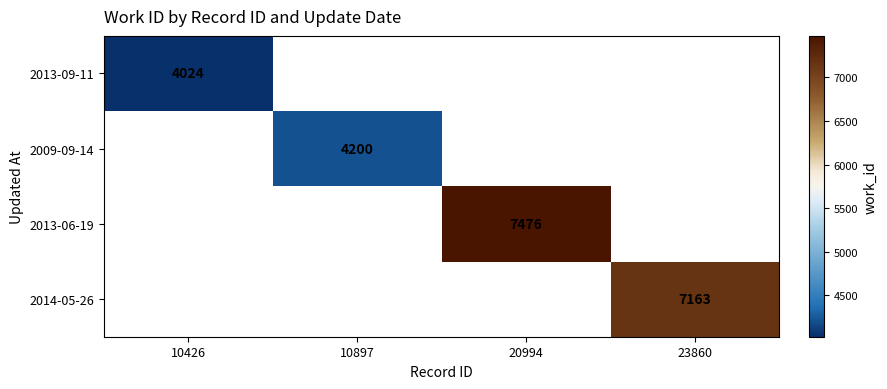

Count the number of data series in this chart.

4